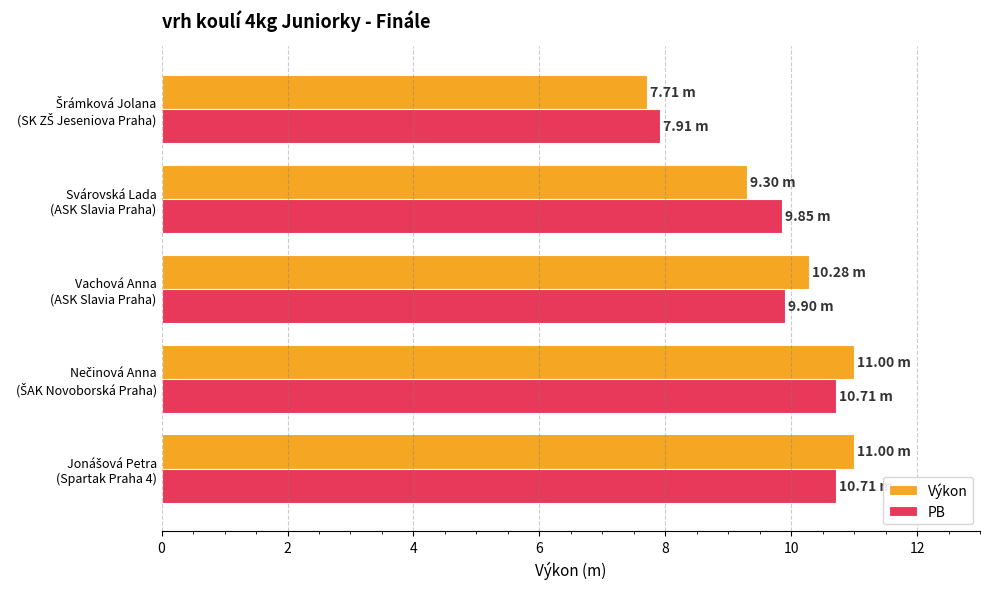

Which series has the largest range (max minus min)?

Výkon